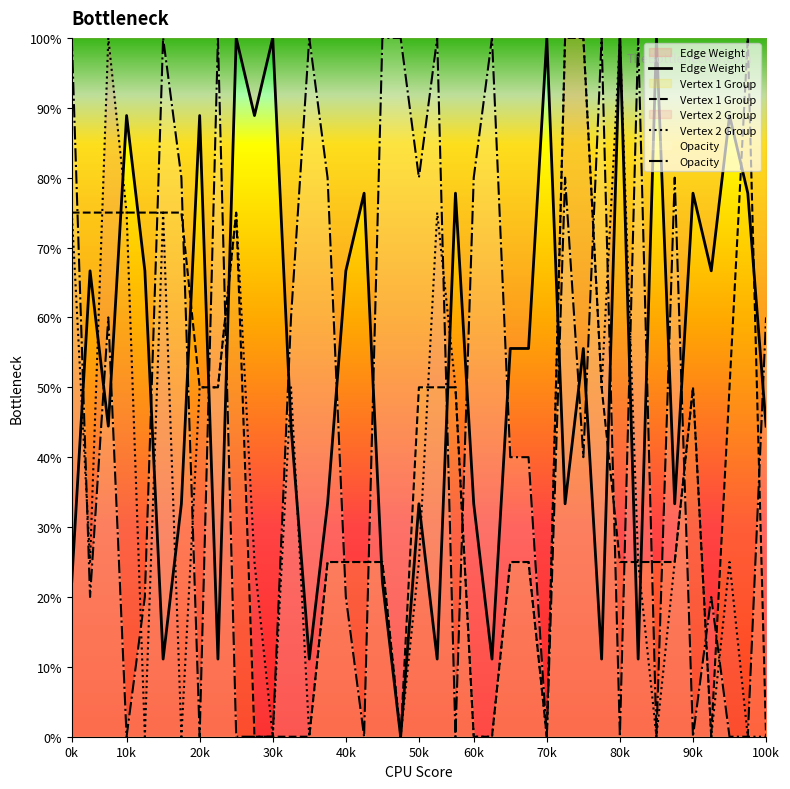

What is the difference between the maximum and minimum values in the Vertex 1 Group series?

100.0